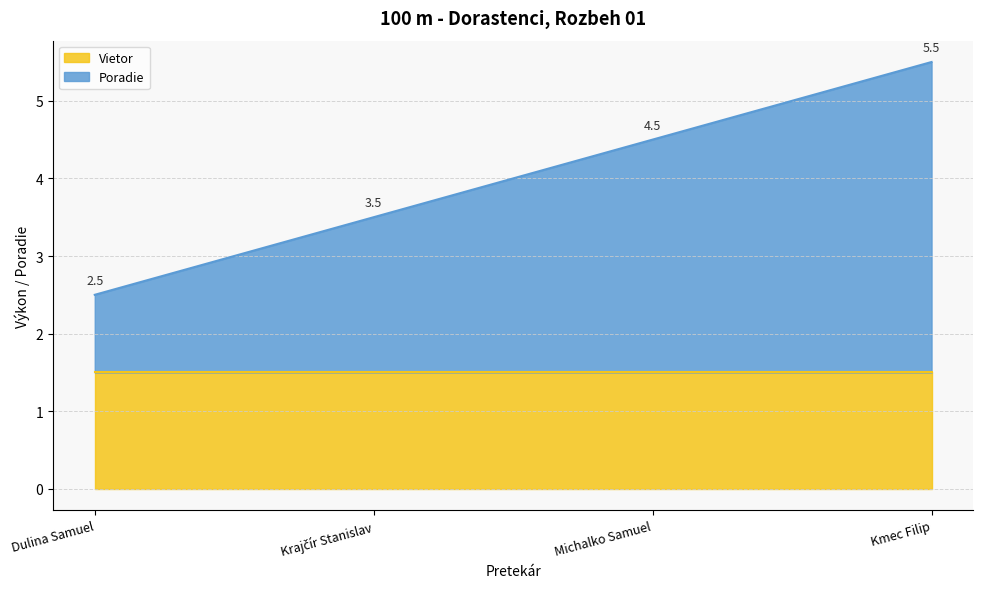

Approximately how many times larger is the value at Kmec Filip compared to Dulina Samuel?

2.2